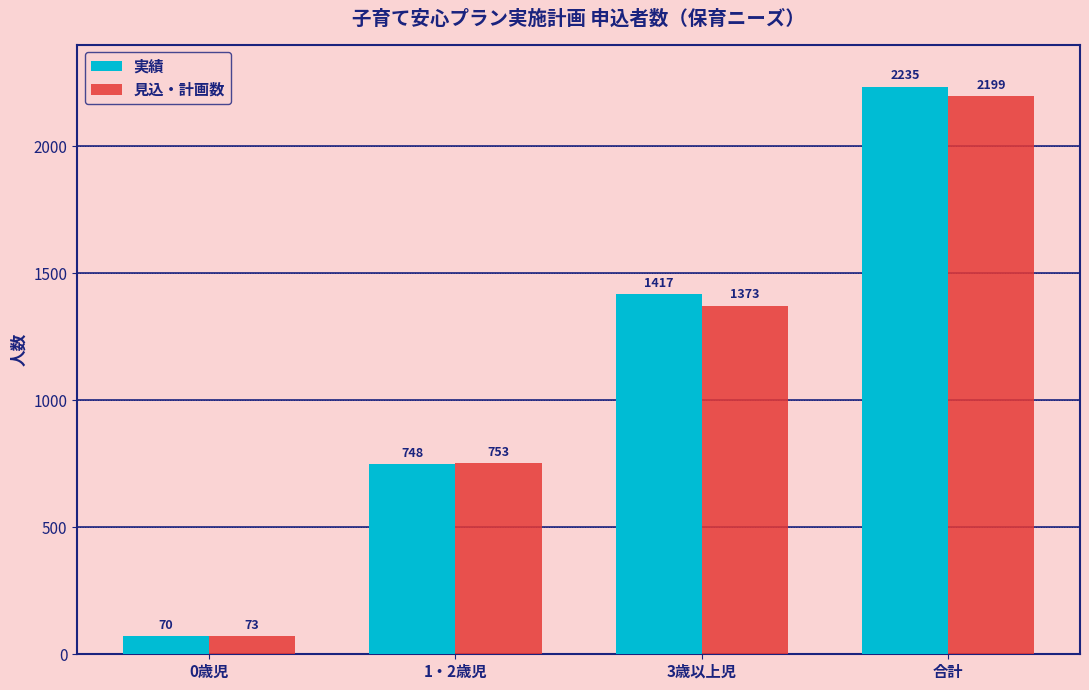

Reading right to left, extract all data points from this chart.

実績: 2235	1417	748	70
見込・計画数: 2199	1373	753	73